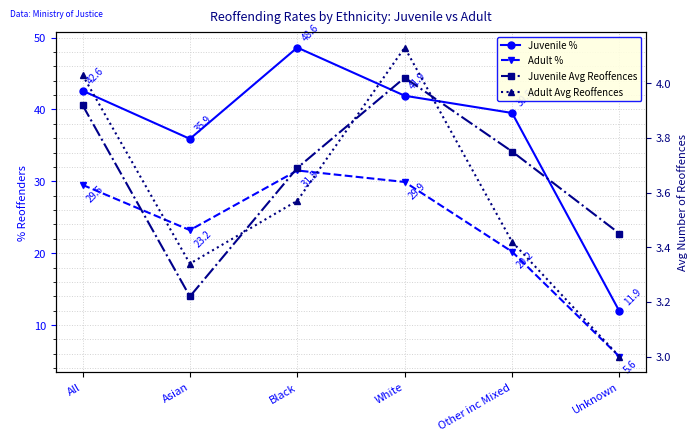

At how many categories does at least one series exceed 17?

5